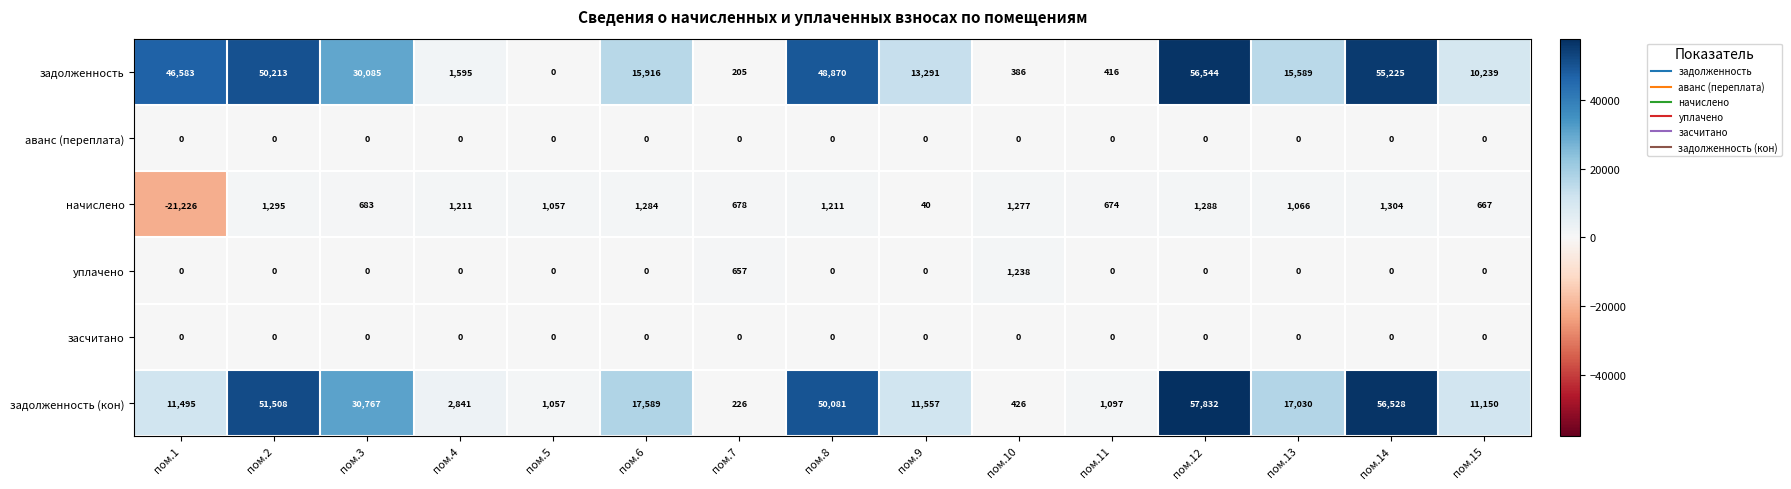

Which series changed the most between пом.4 and пом.14?

задолженность (кон)